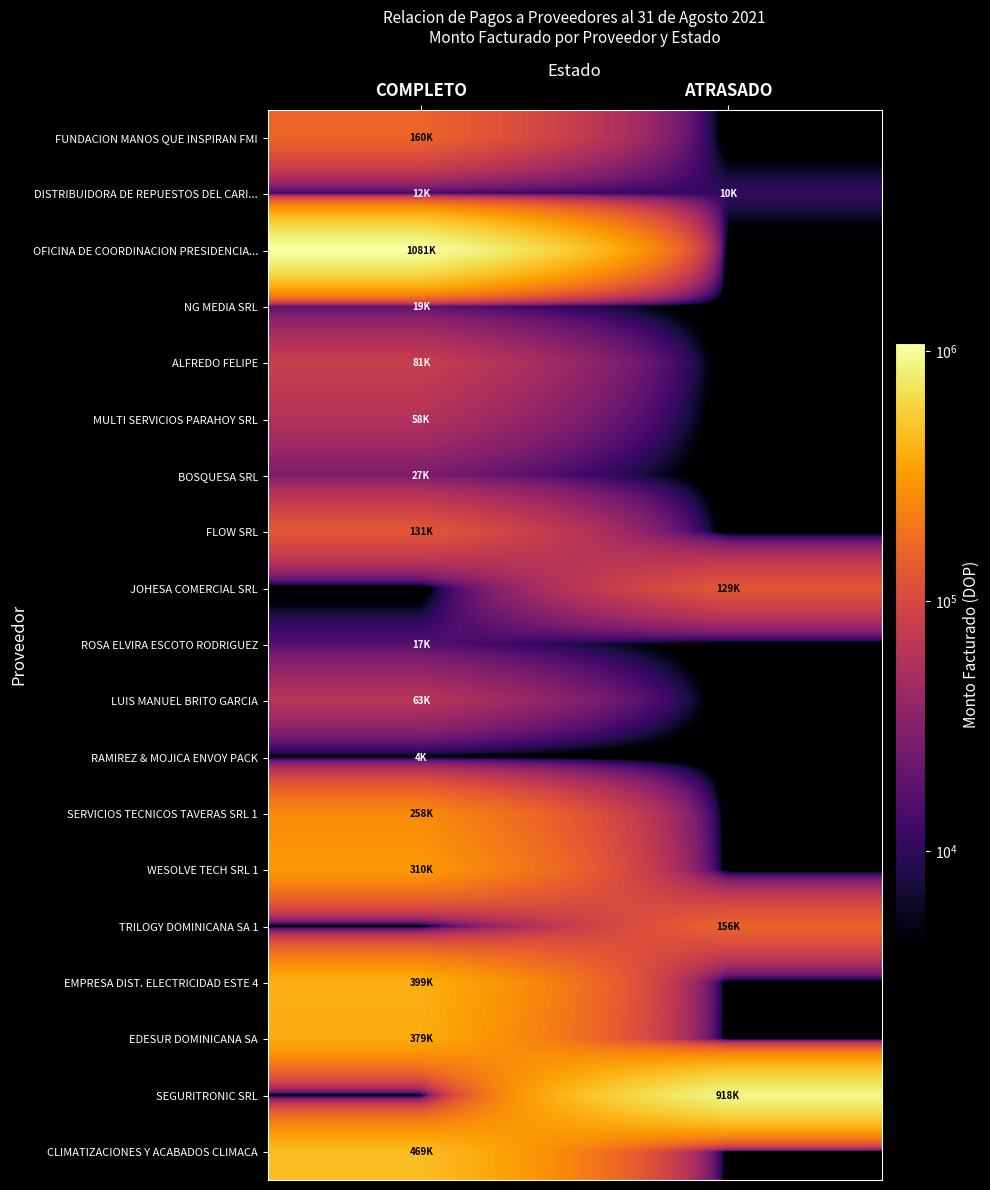

Which series has the largest total across all categories?

OFICINA DE COORDINACION PRESIDENCIA...